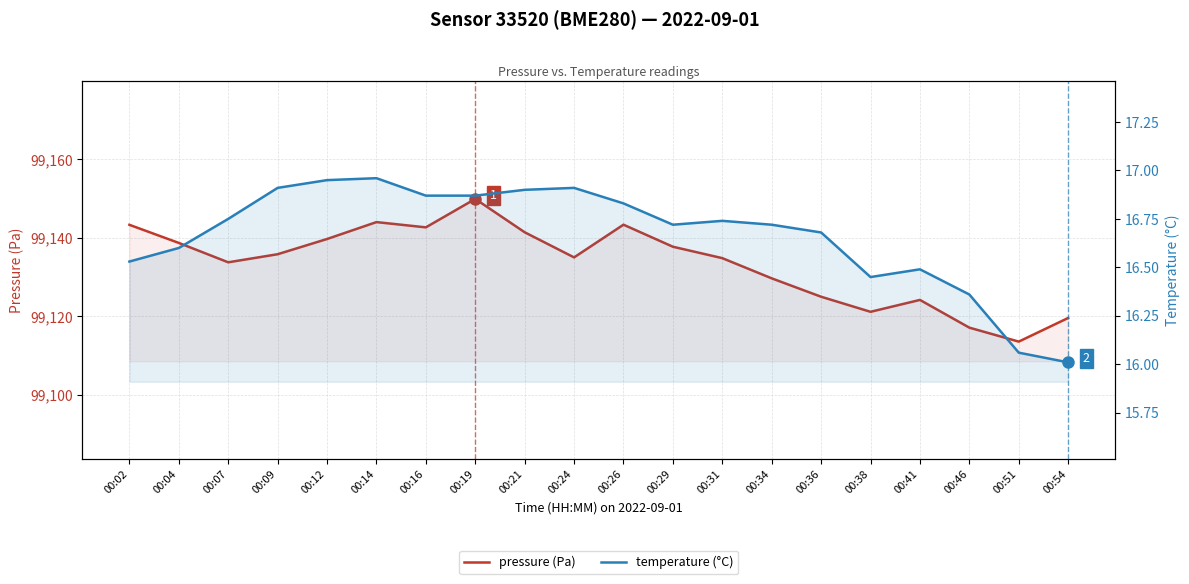

Which series has the largest total across all categories?

pressure (Pa)